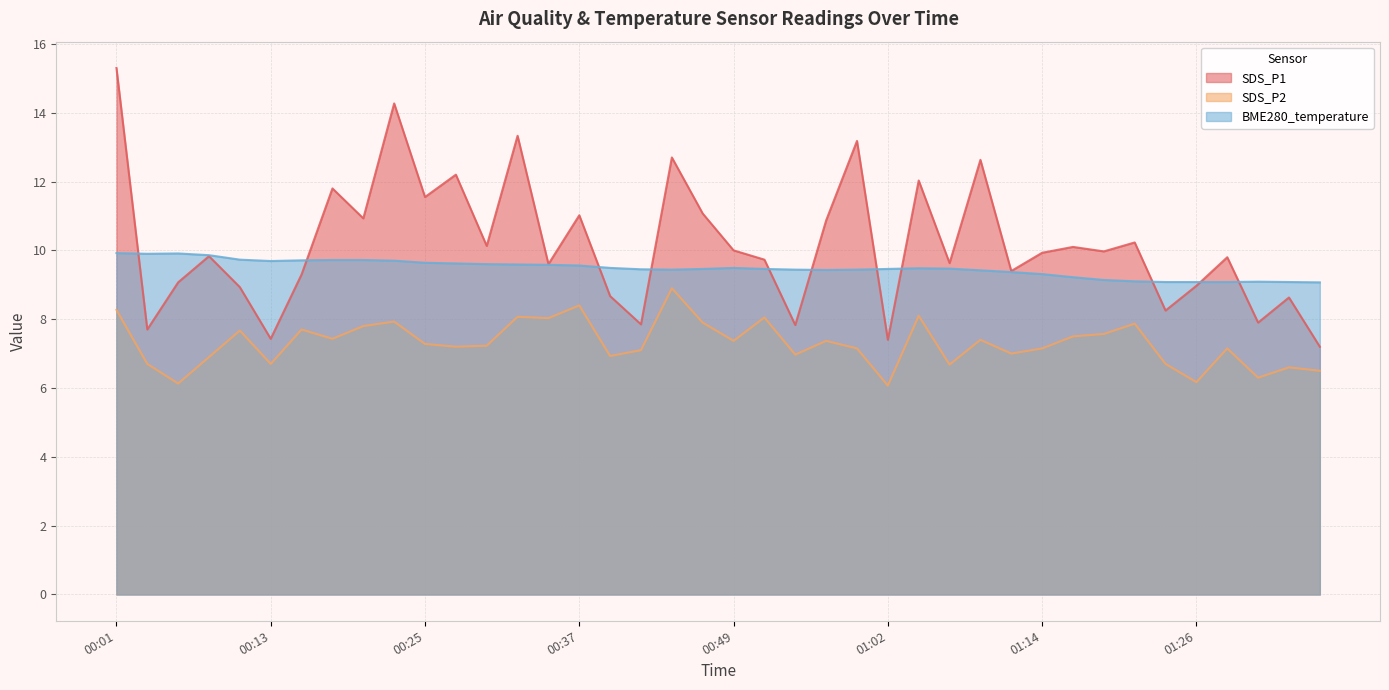

What is the sum of the SDS_P1 values at 01:36 and 00:23?

21.5